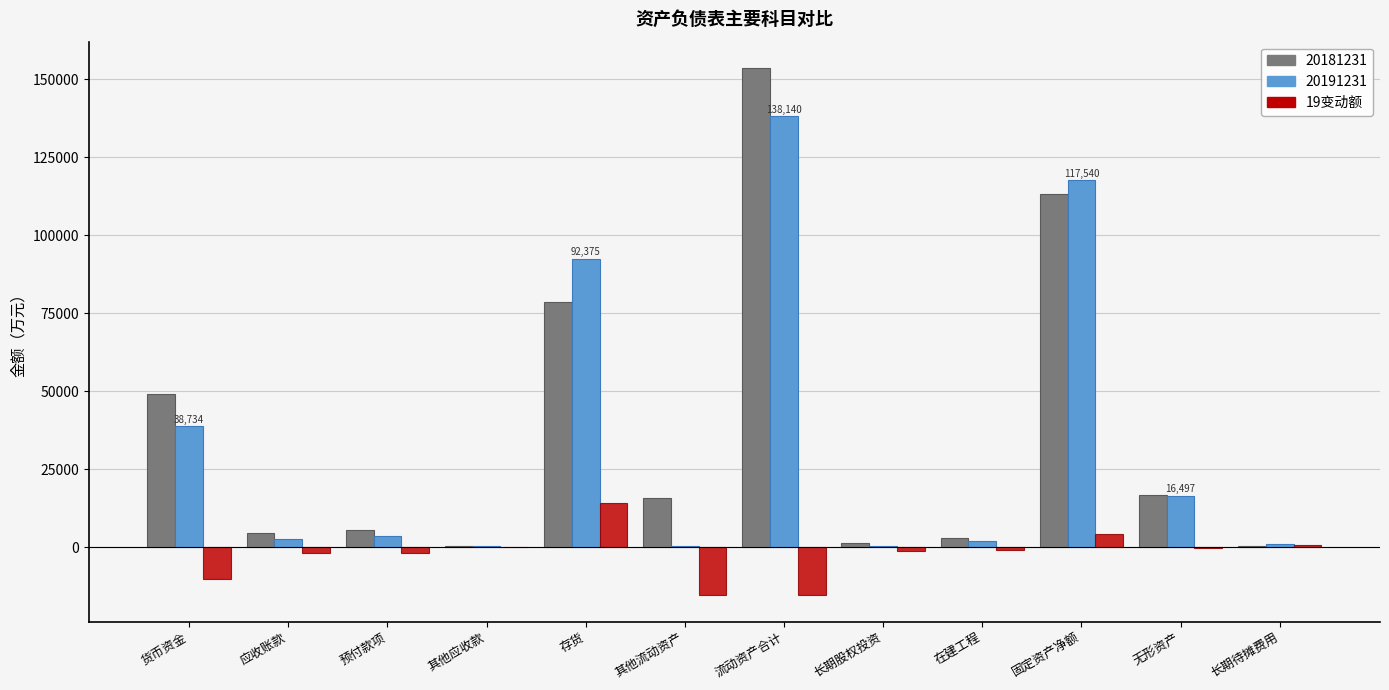

Are the bars grouped side by side (vs. stacked)?

Yes